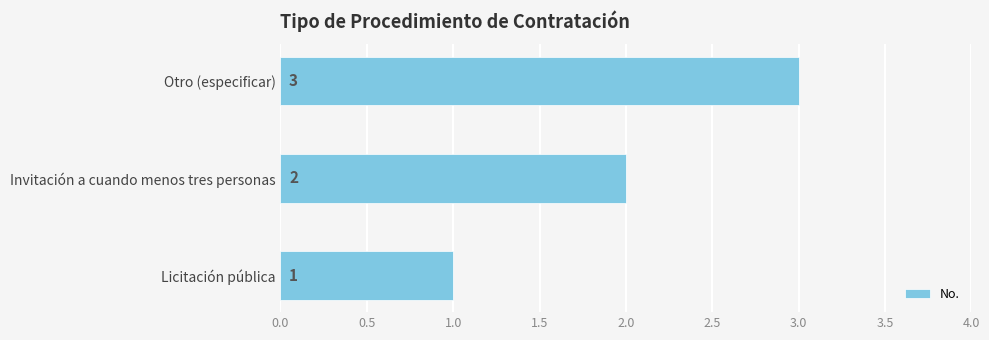

How many data points does each series have?

3